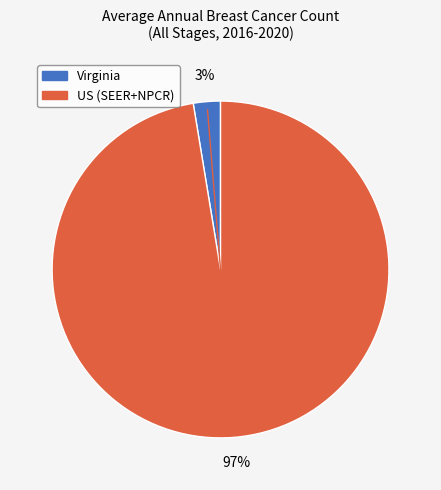

True or false: US (SEER+NPCR) accounts for 97% of the total.

True